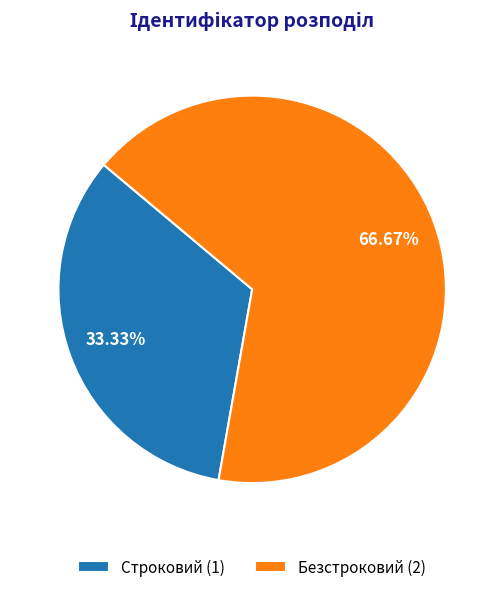

Which slice is the smallest?

Строковий